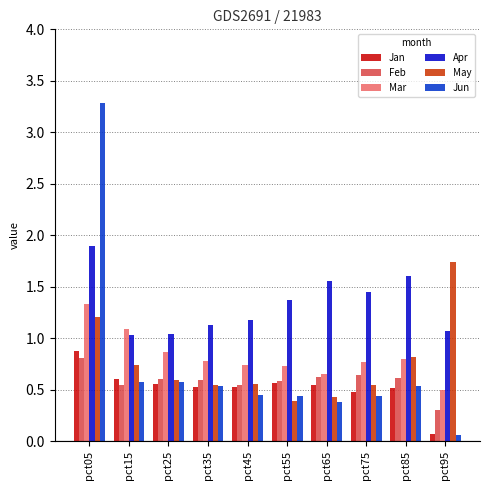

Does the chart contain stacked bars?

No